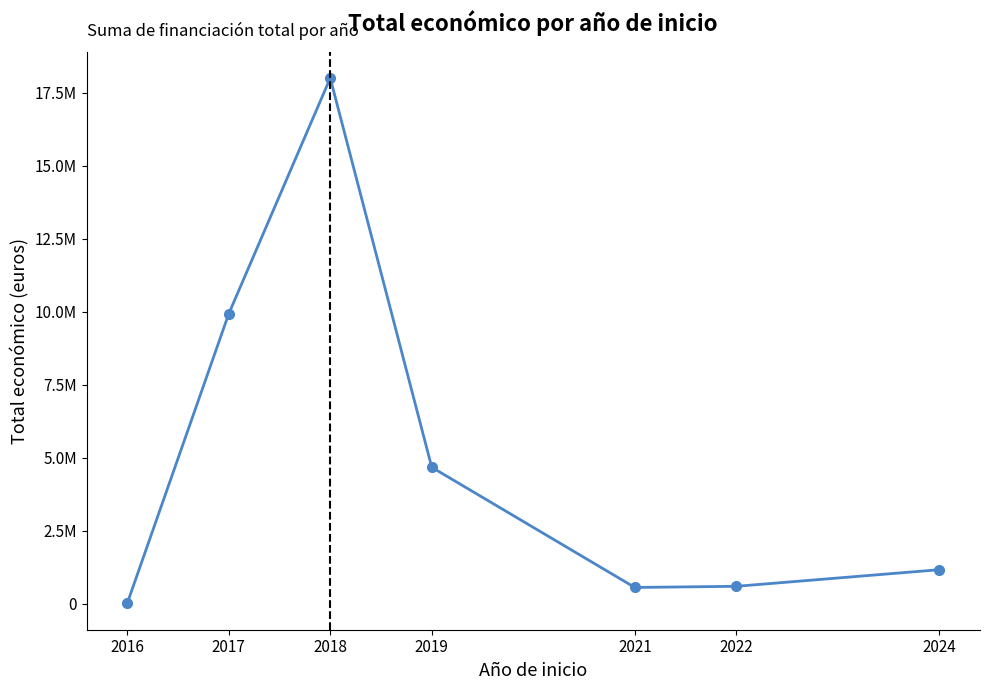

What is the difference between the values at 2021 and 2024?

608309